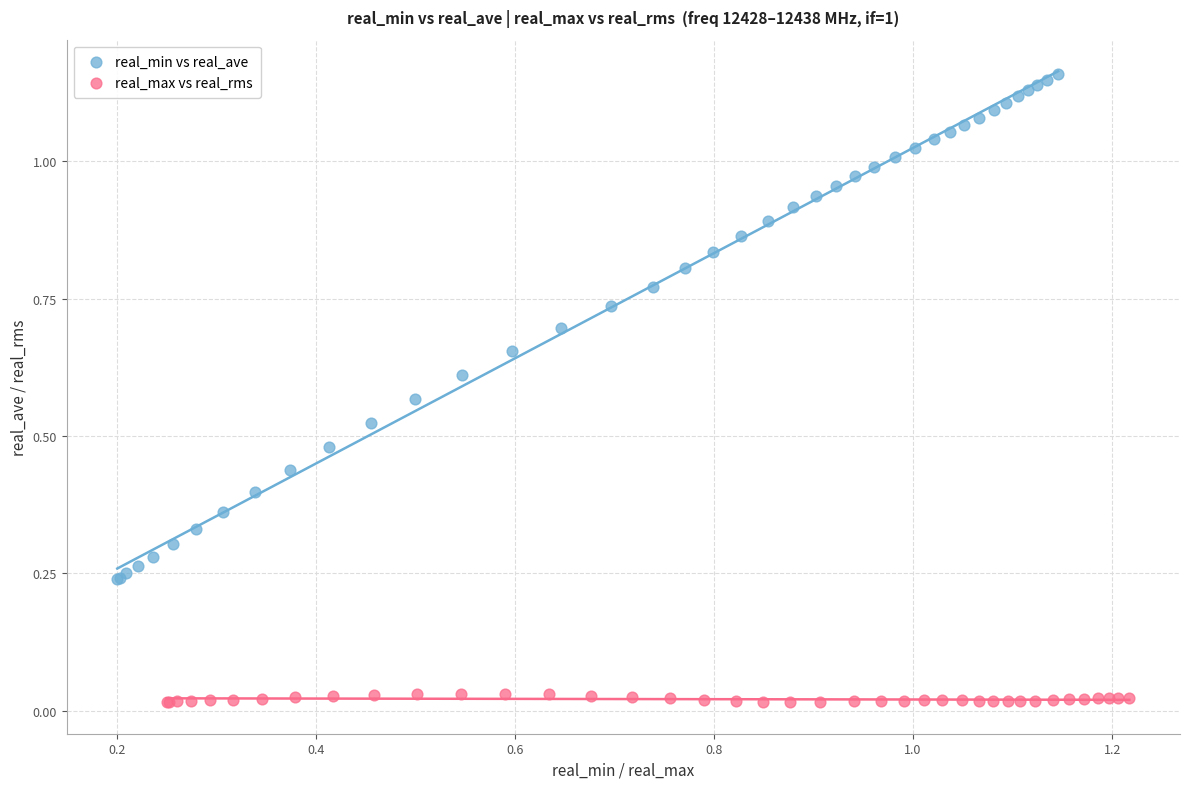

Which series contains the lowest Y value?

real_max vs real_rms